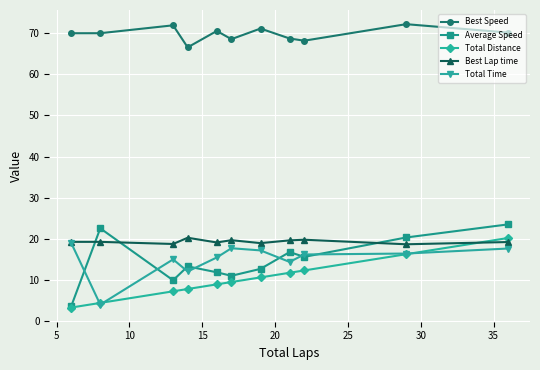

Does the chart display data point markers on the line(s)?

Yes